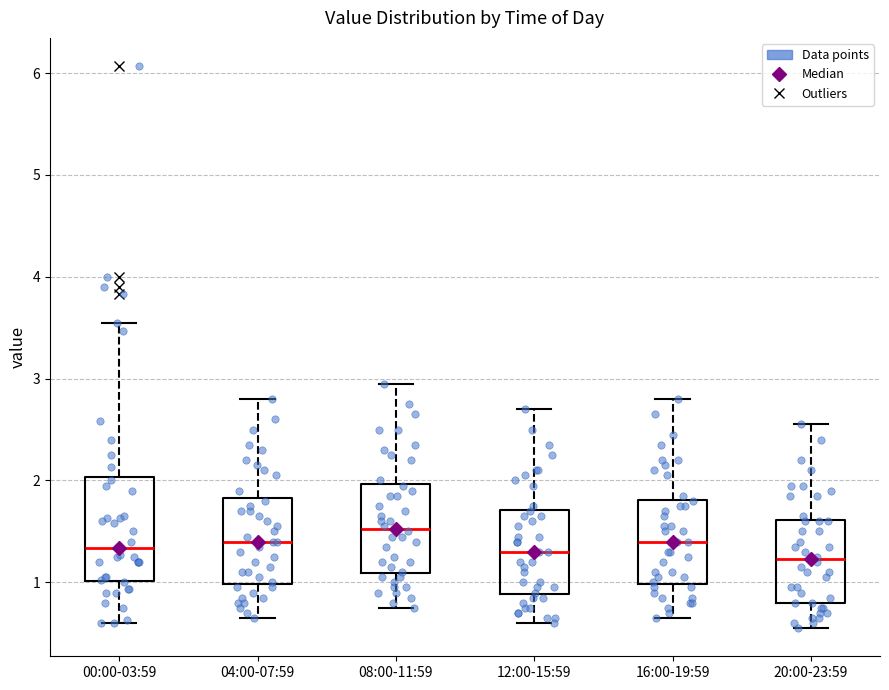

Where is the lower edge of the box for 08:00-11:59 on the y-axis? The values are not printed on the chart, so give them approximately, as read against the axis.

1.1